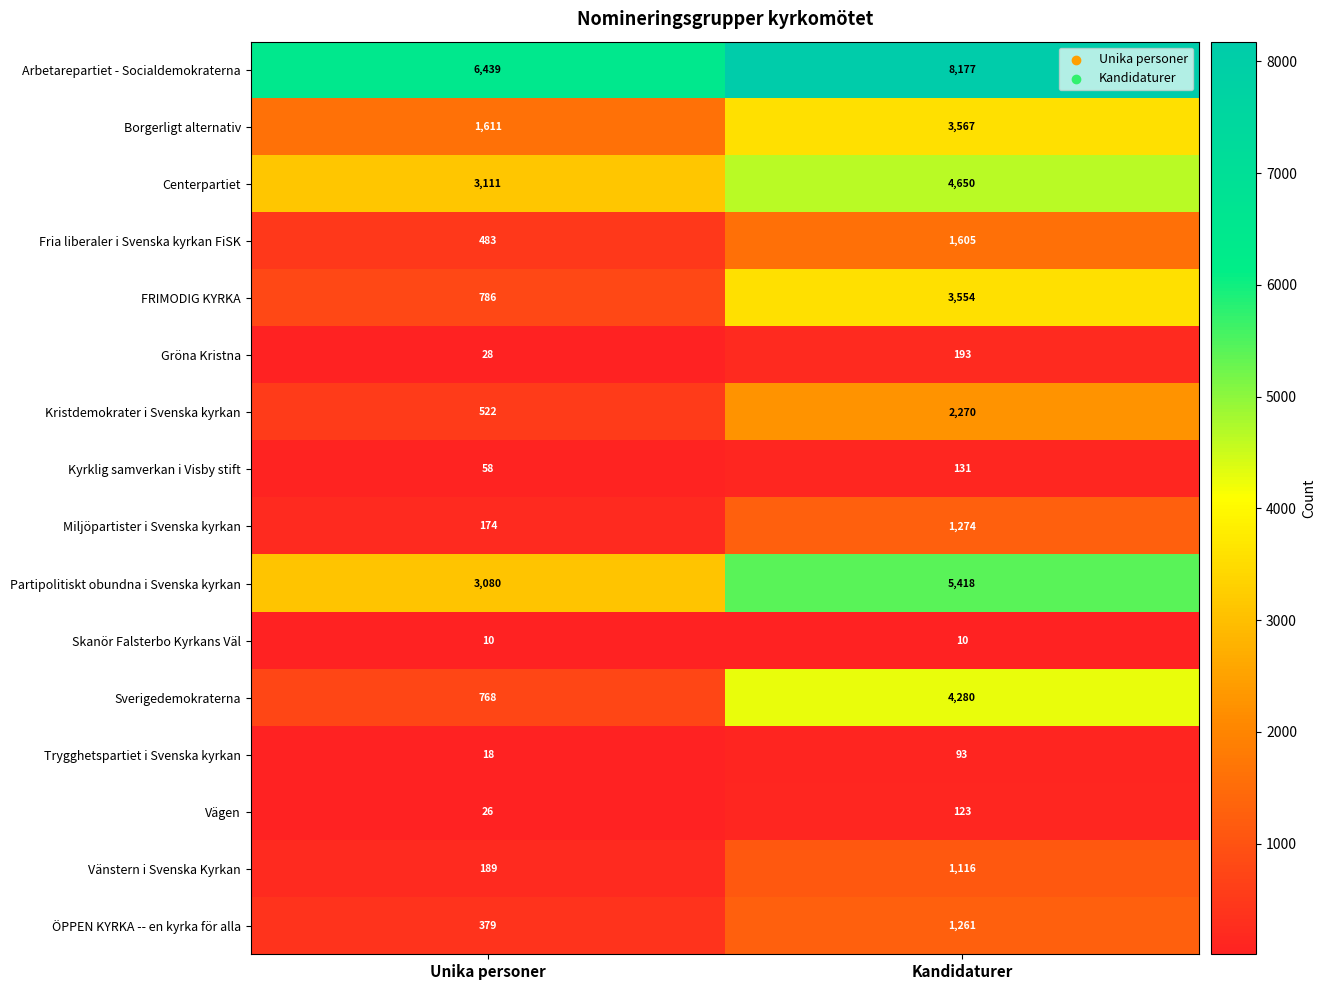

How many data points does each series have?

2